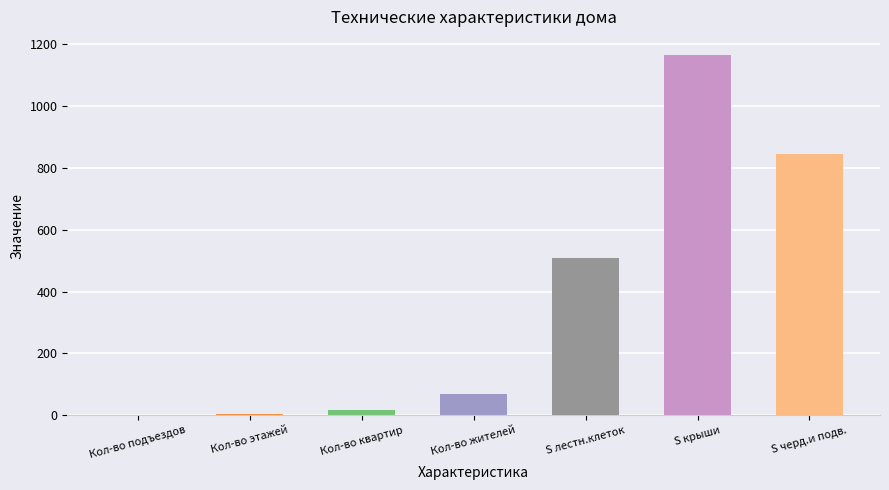

At which category does the chart reach its peak across all series?

S крыши